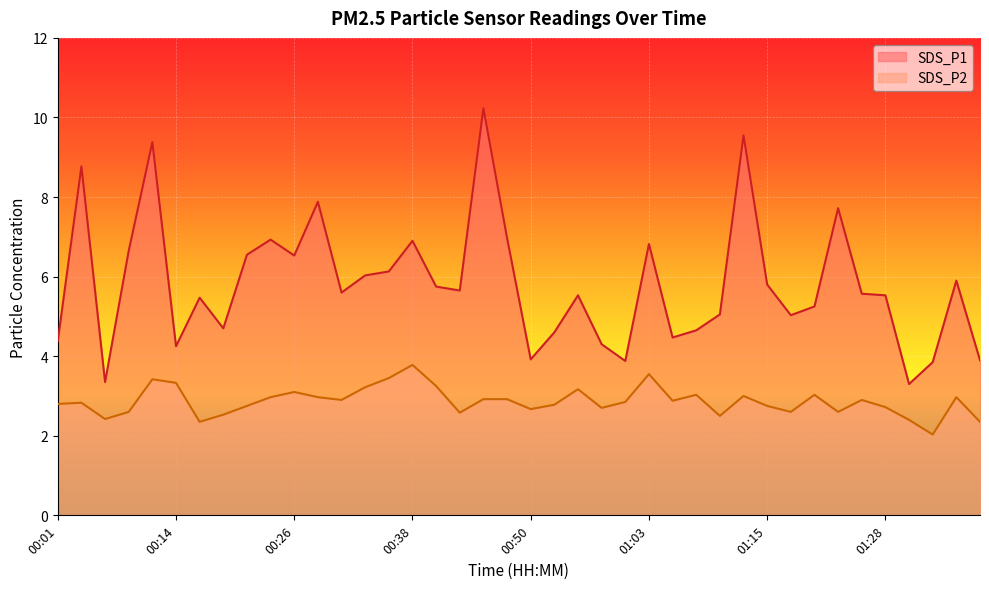

What is the average value of the SDS_P1 series?

5.8